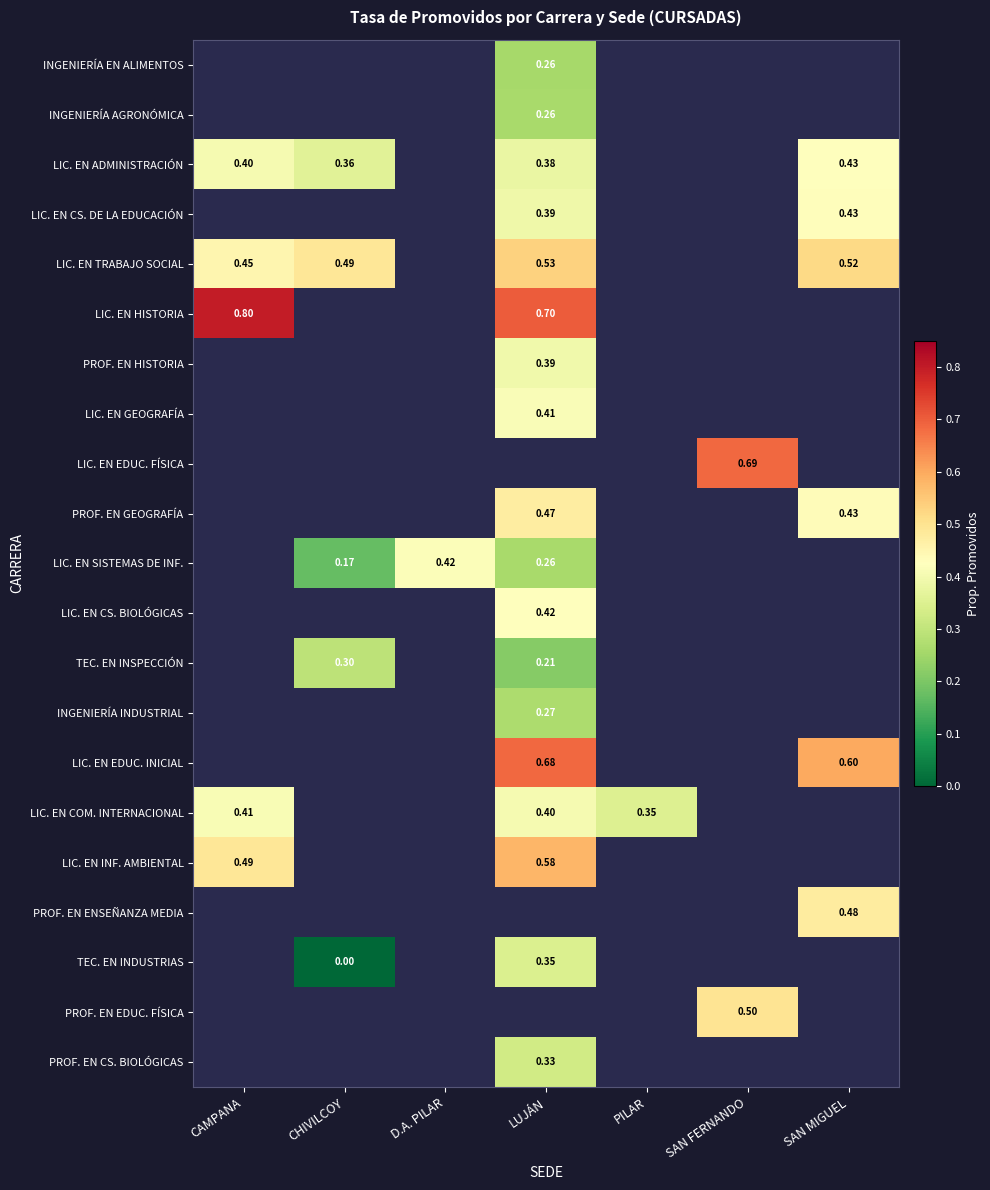

How many data points does each series have?

7